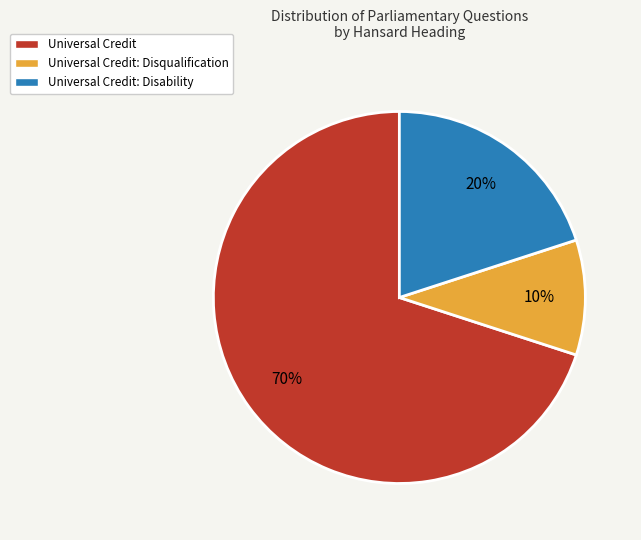

To the nearest percent, what is the difference between the largest and smallest slice percentages?

60%